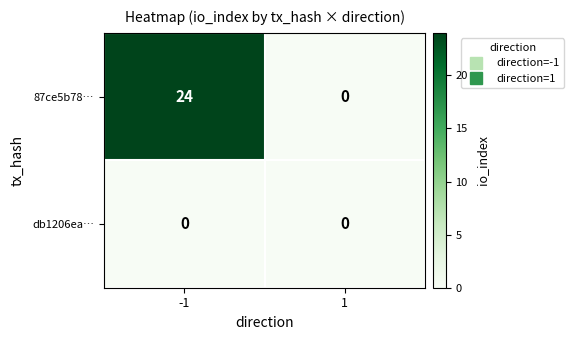

Reading right to left, transcribe all the data shown in this chart.

87ce5b78…: 1=0	-1=24
db1206ea…: 1=0	-1=0